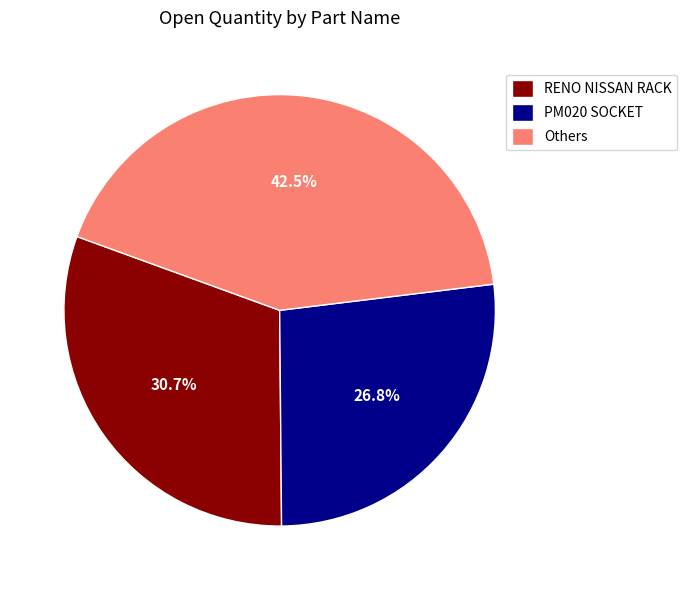

Which has a higher value, PM020 SOCKET or RENO NISSAN RACK?

RENO NISSAN RACK